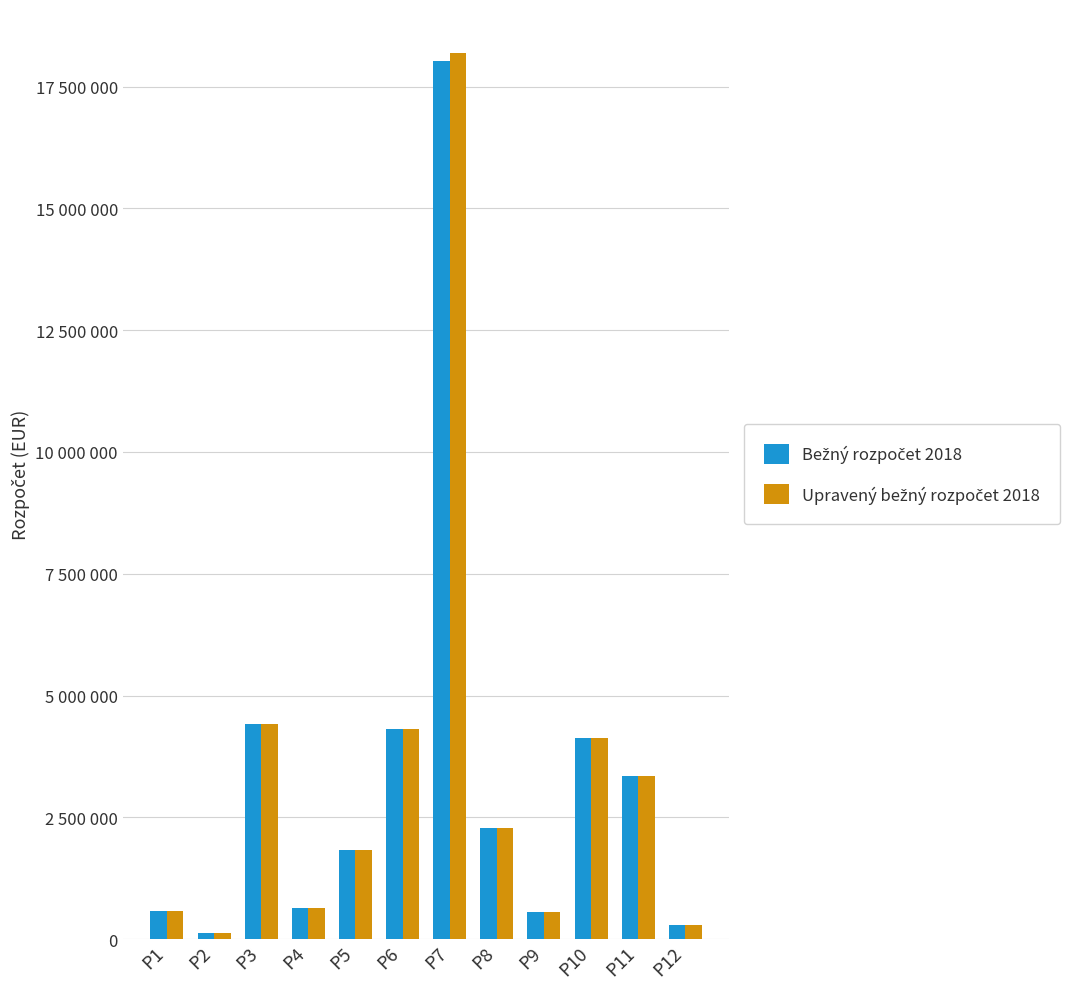

Which category has the lowest value in the Upravený bežný rozpočet 2018 series?

P2